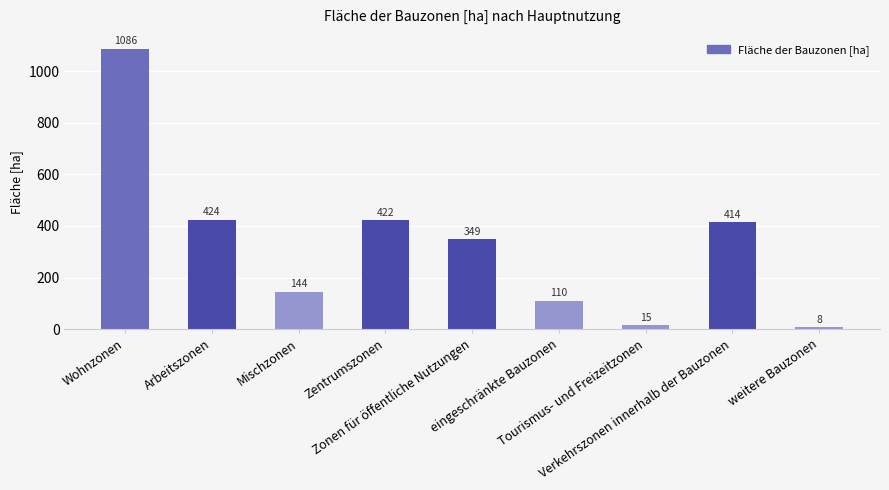

What is the sum of the values at eingeschränkte Bauzonen and Wohnzonen?

1196.0